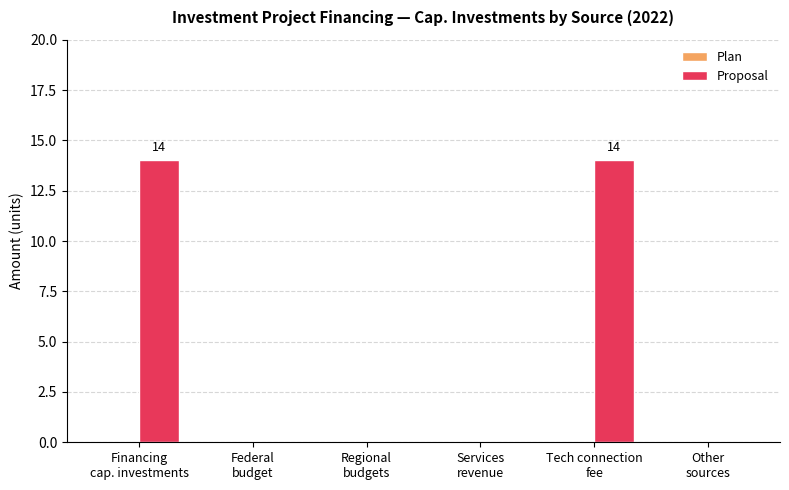

What is the sum of all values?

28